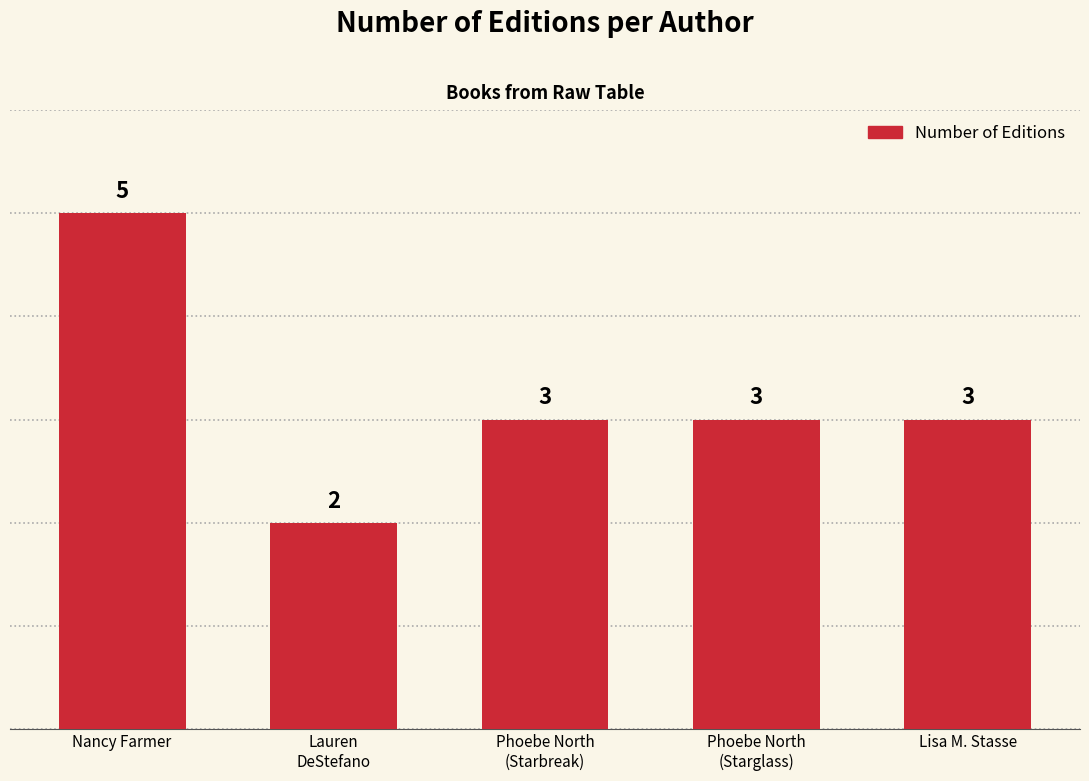

What is the sum of the values at Phoebe North
(Starbreak) and Lauren
DeStefano?

5